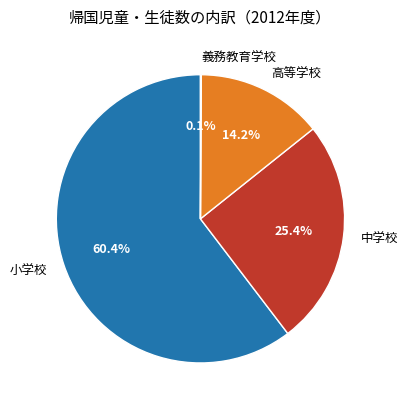

To the nearest percent, what is the difference between the 中学校 and 小学校 slice percentages?

35%